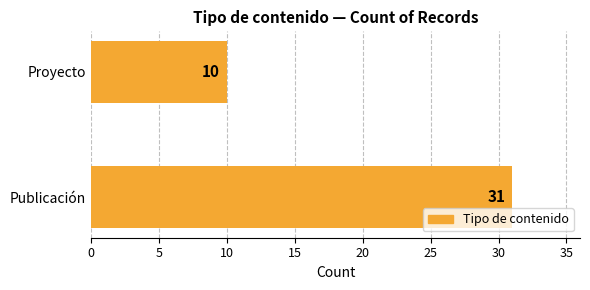

Which label corresponds to the smallest value in the chart?

Proyecto